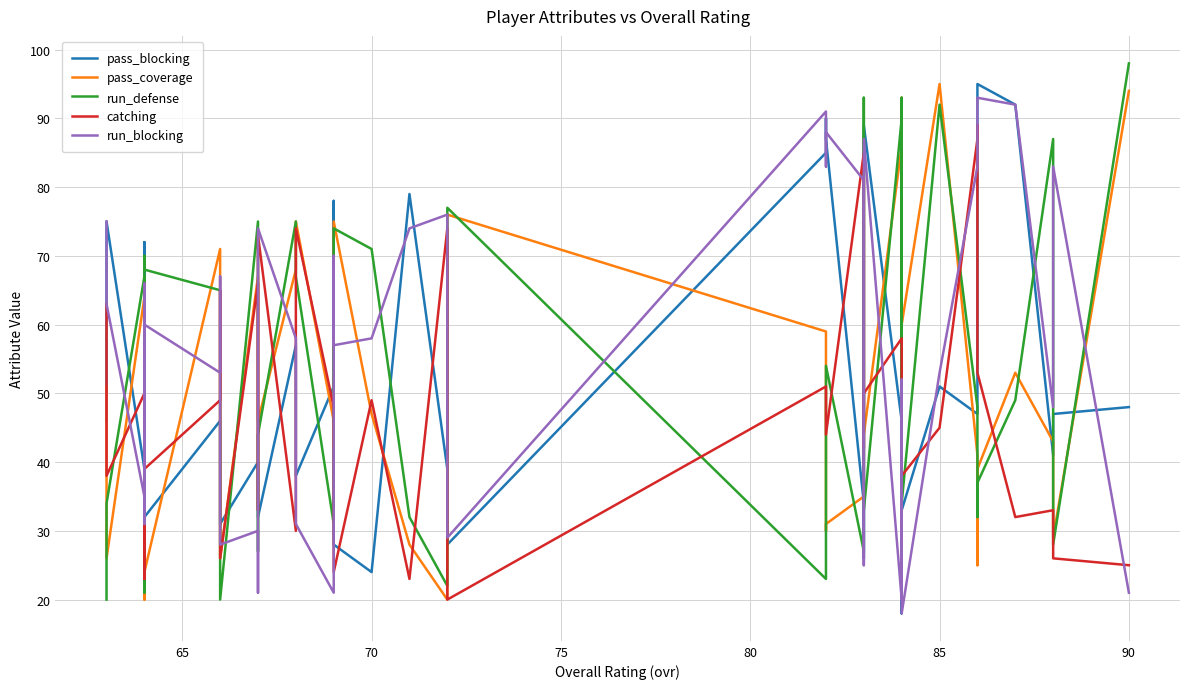

Reading right to left, list all the values displayed in this chart.

pass_blocking: 48	47	41	92	95	57	47	51	33	52	41	18	46	89	26	34	87	90	85	28	39	79	24	28	78	51	38	57	32	40	40	31	33	46	32	37	72	39	75	46
pass_coverage: 94	29	43	53	39	25	41	95	60	93	53	21	86	44	87	35	31	30	59	76	20	28	47	75	42	46	75	68	46	50	67	26	54	71	24	66	20	64	26	51
run_defense: 98	28	87	49	37	32	48	92	34	93	88	36	90	33	93	27	54	30	23	77	22	32	71	74	46	31	67	75	44	27	75	20	48	65	68	70	21	67	34	20
catching: 25	26	33	32	53	89	87	45	38	40	33	37	58	50	42	85	44	47	51	20	74	23	49	24	49	48	74	30	73	33	66	26	65	49	39	23	25	50	38	63
run_blocking: 21	83	48	92	93	90	83	53	18	52	32	28	20	87	25	81	88	83	91	29	76	74	58	57	70	21	31	58	74	21	30	28	67	53	60	31	66	35	63	75